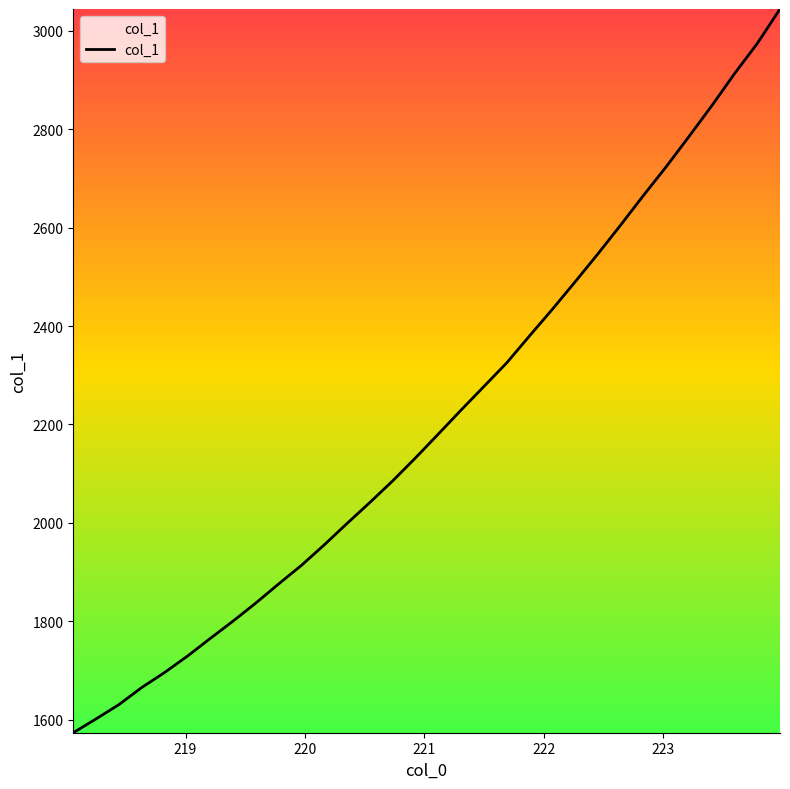

What is the maximum value shown in the chart?

3044.4